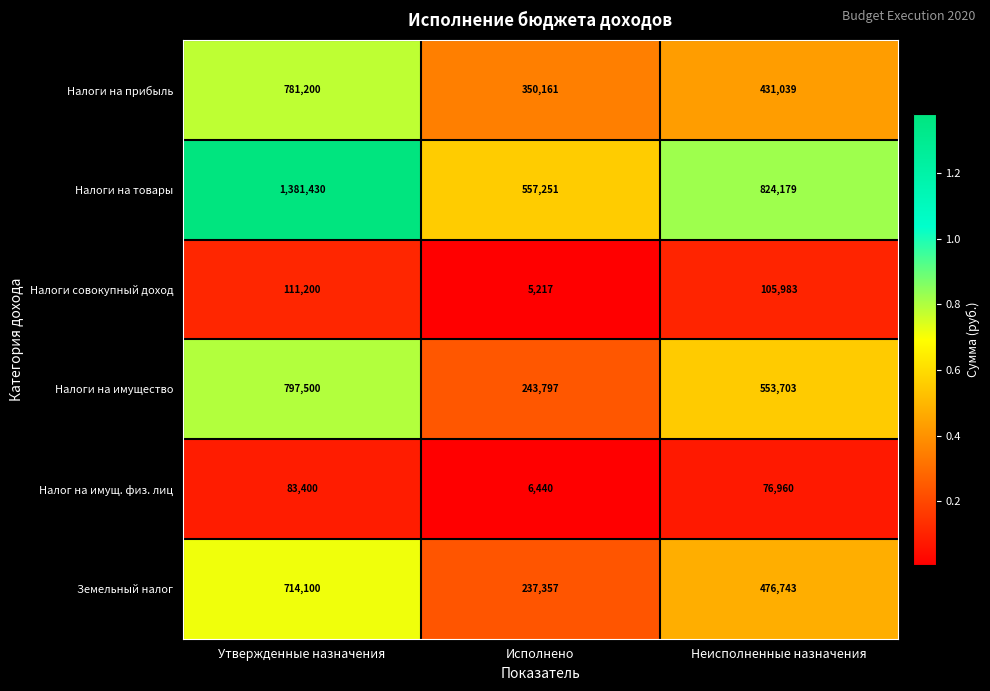

At which label does Налоги на прибыль first exceed 431039?

Утвержденные назначения